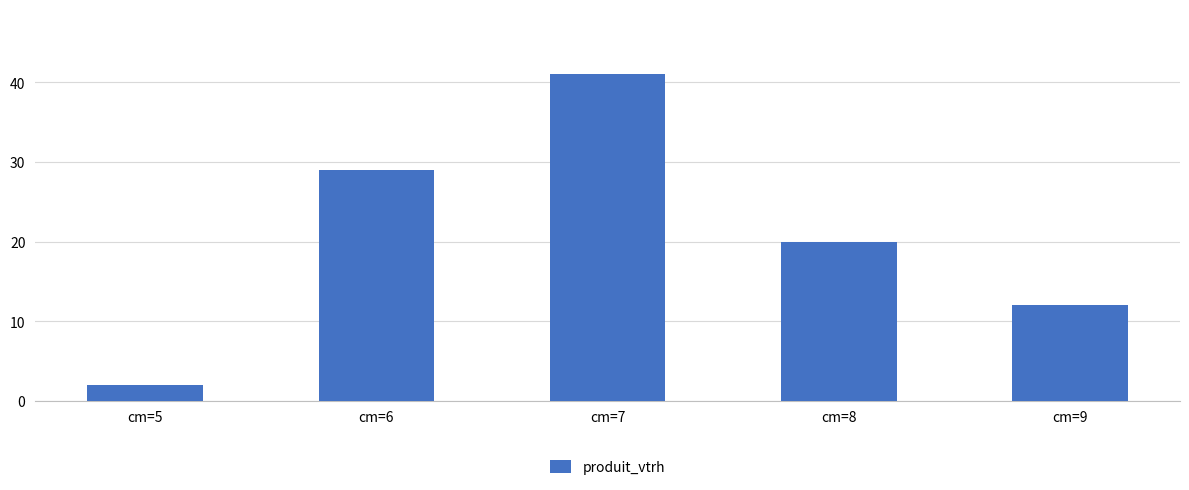

Reading left to right, list all the values displayed in this chart.

cm=5=2	cm=6=29	cm=7=41	cm=8=20	cm=9=12